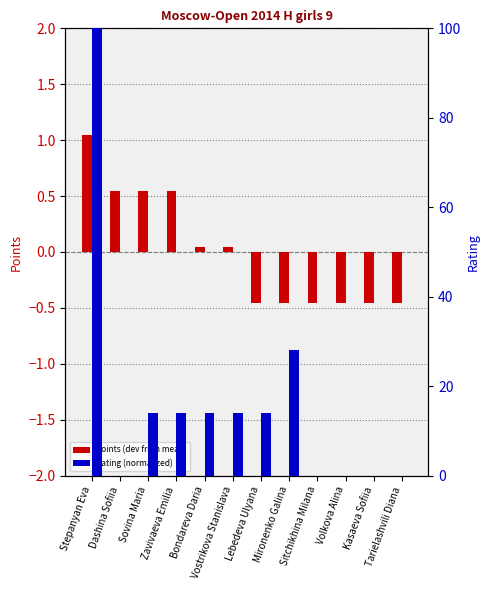

At which category does the chart reach its minimum across all series?

Lebedeva Ulyana